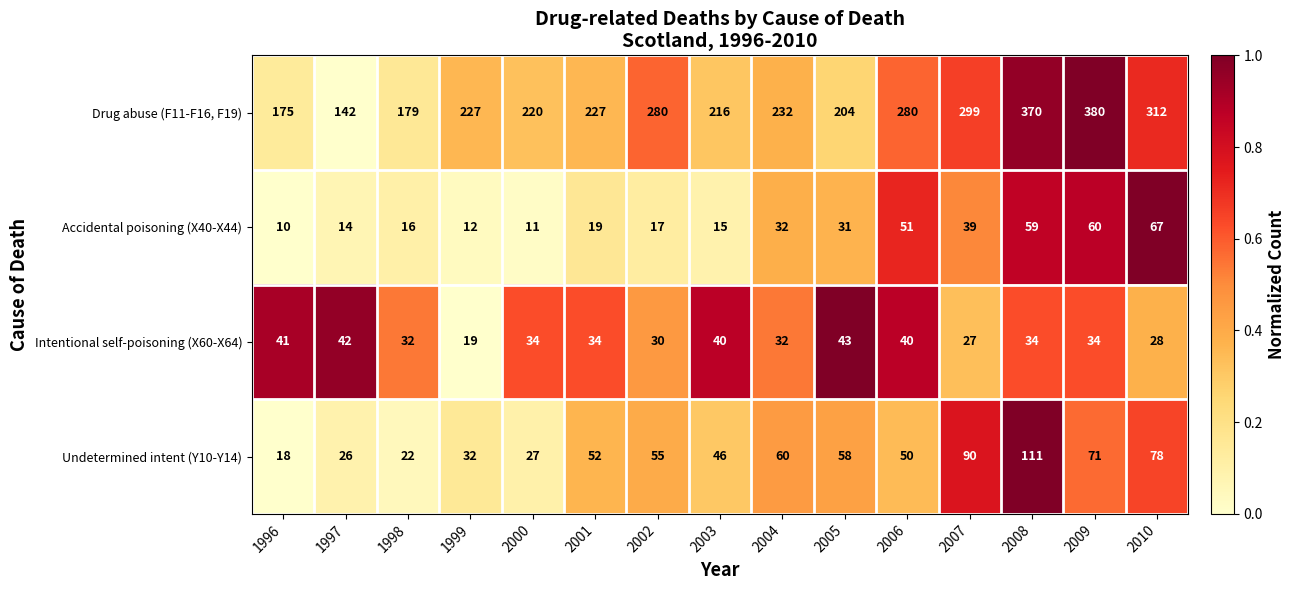

Count the number of categories in the chart.

15